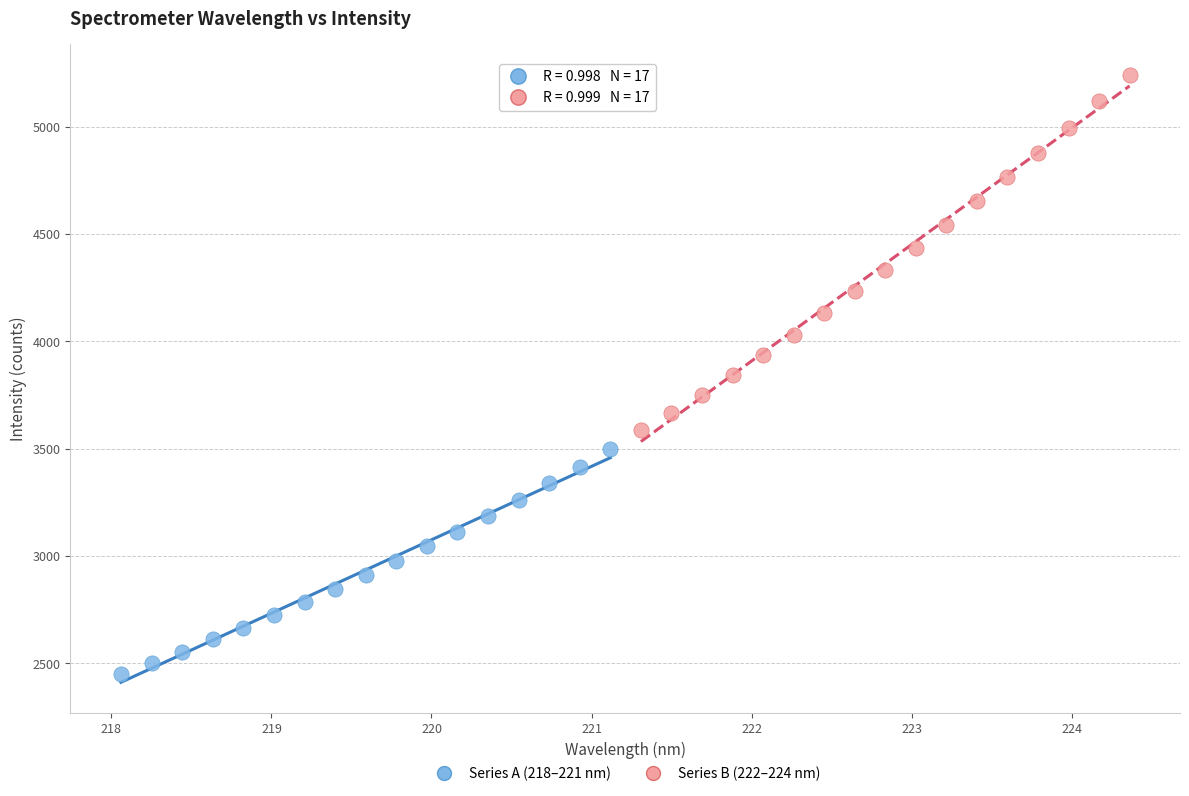

Which series reaches the maximum Y coordinate?

Series B (222–224 nm)